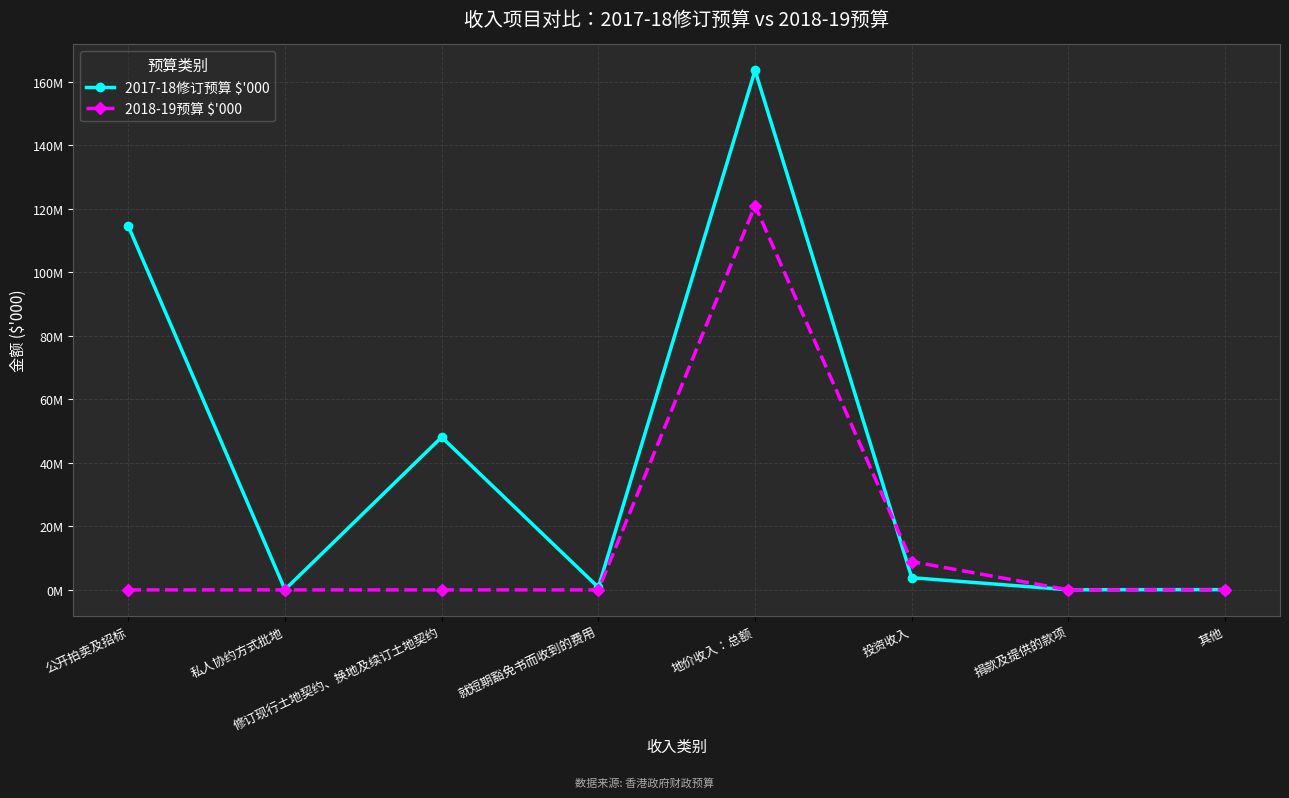

Reading right to left, extract all data points from this chart.

2017-18修订预算 $'000: 75502	43155	3832465	163569000	795000	48091000	94000	114589000
2018-19预算 $'000: 0	10017	8899000	121000000	0	0	0	0